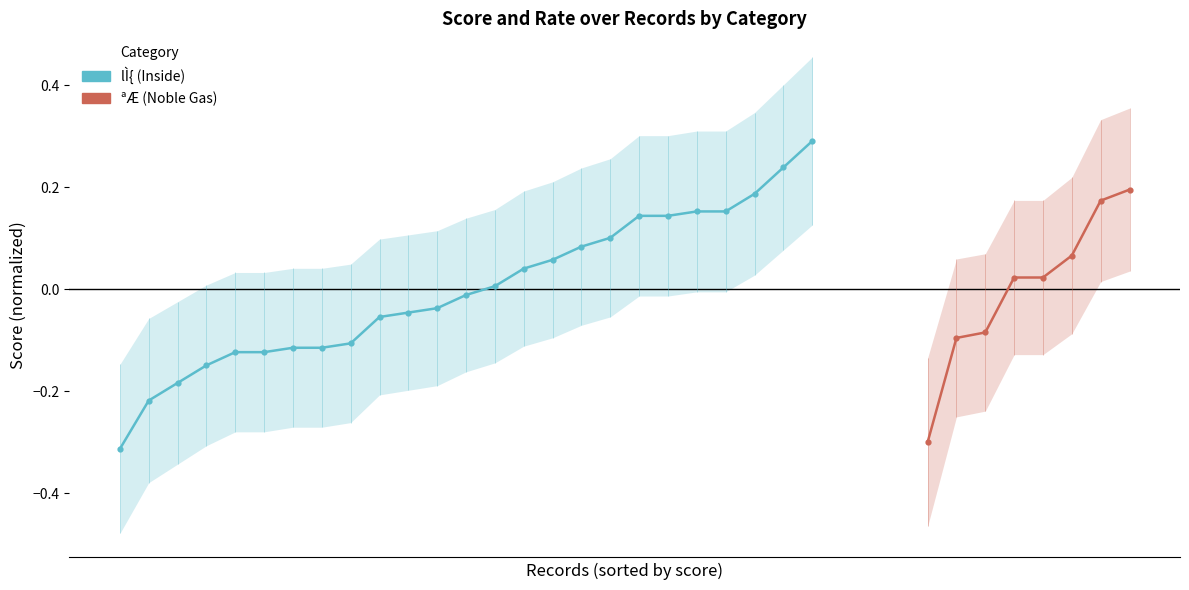

What is the change in value from 3 to 16?

+0.2